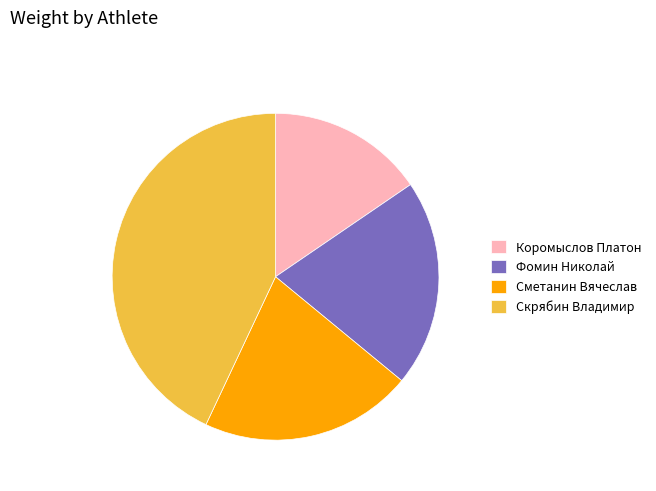

The Сметанин Вячеслав slice represents 21% of the pie. True or false?

True